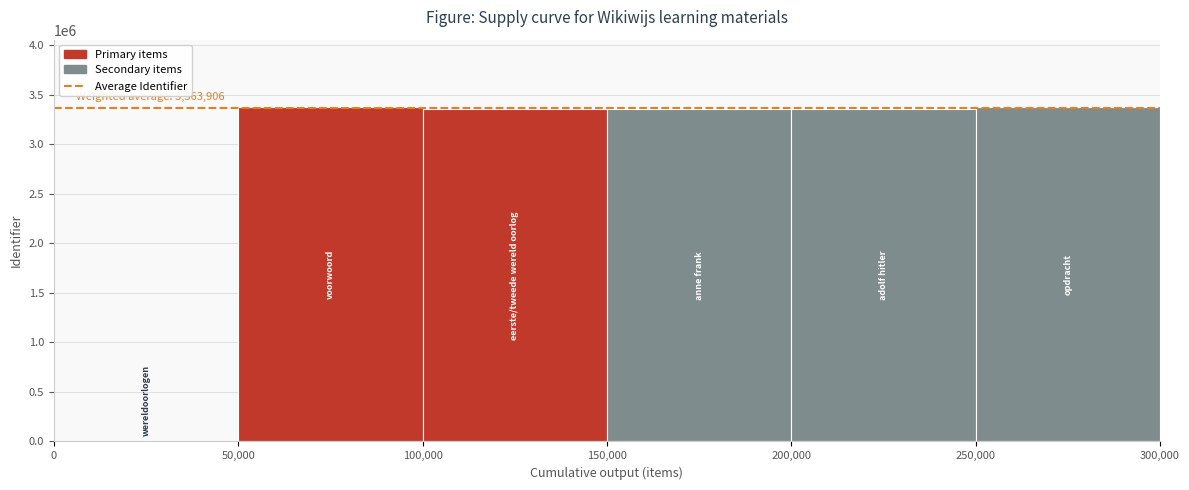

Where is the data nearest to the value 1689921?

100,000